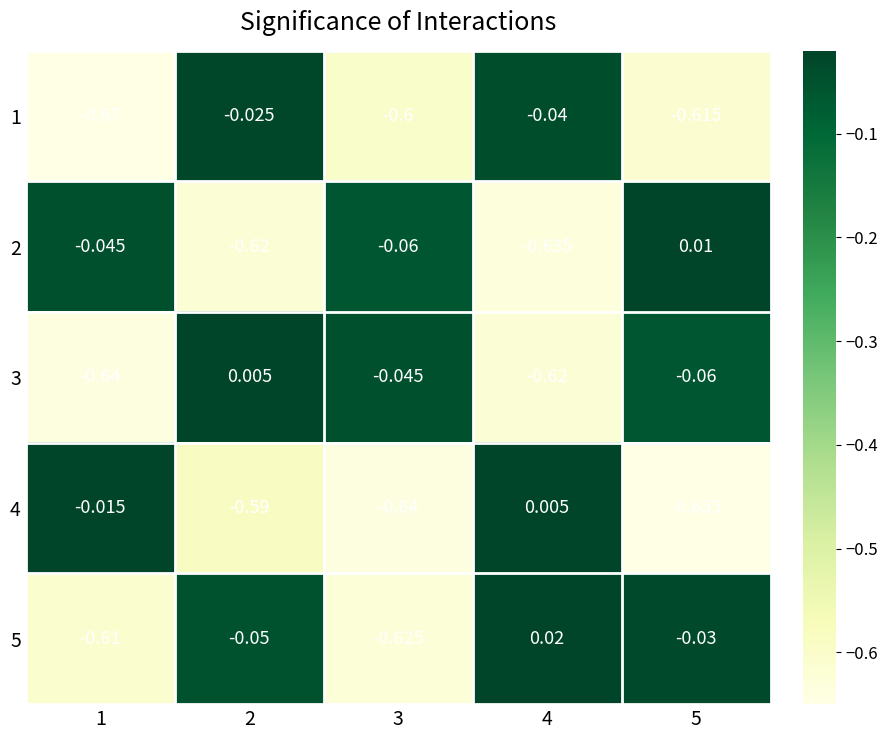

Which series has the widest spread of values?

4